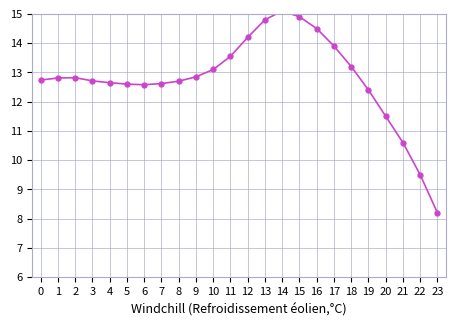

Which has a higher value, 6 or 22?

6